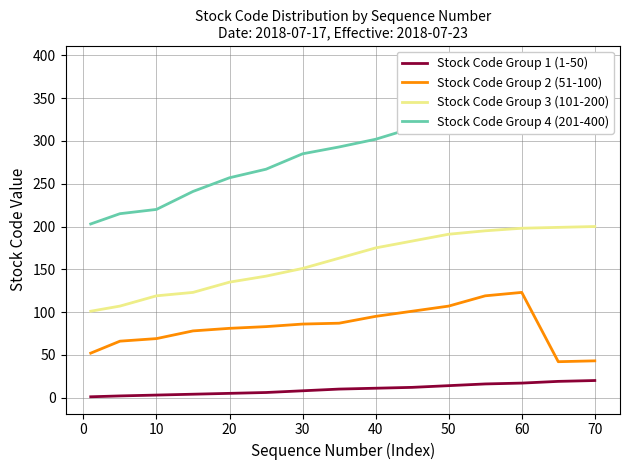

Rank the series by their average value, from highest to lowest.

Stock Code Group 4 (201-400), Stock Code Group 3 (101-200), Stock Code Group 2 (51-100), Stock Code Group 1 (1-50)